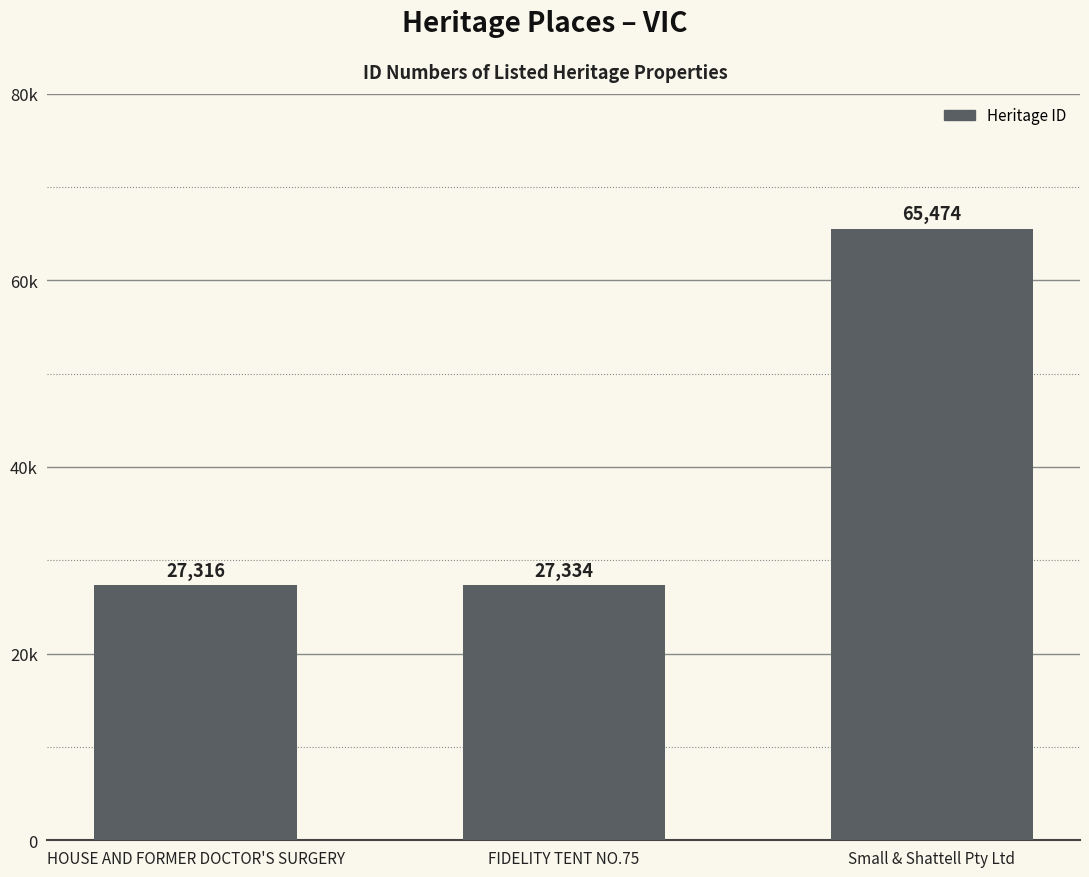

Is it true that the value at Small & Shattell Pty Ltd is 65474?

True